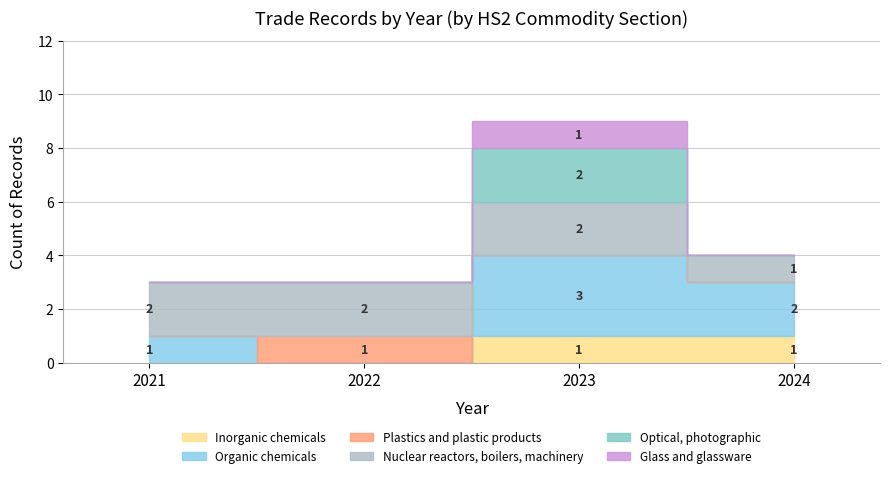

Where is Commodity_Hs2Code nearest to the value 33?

2021